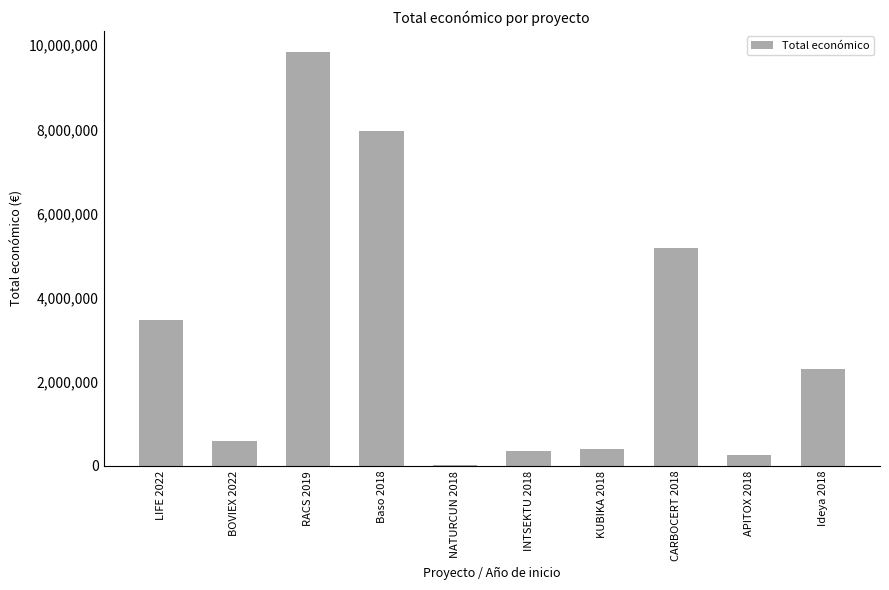

Reading left to right, transcribe all the data shown in this chart.

3472215	598672	9847932	7967413	19478	344243	414788	5187255	271552	2296067